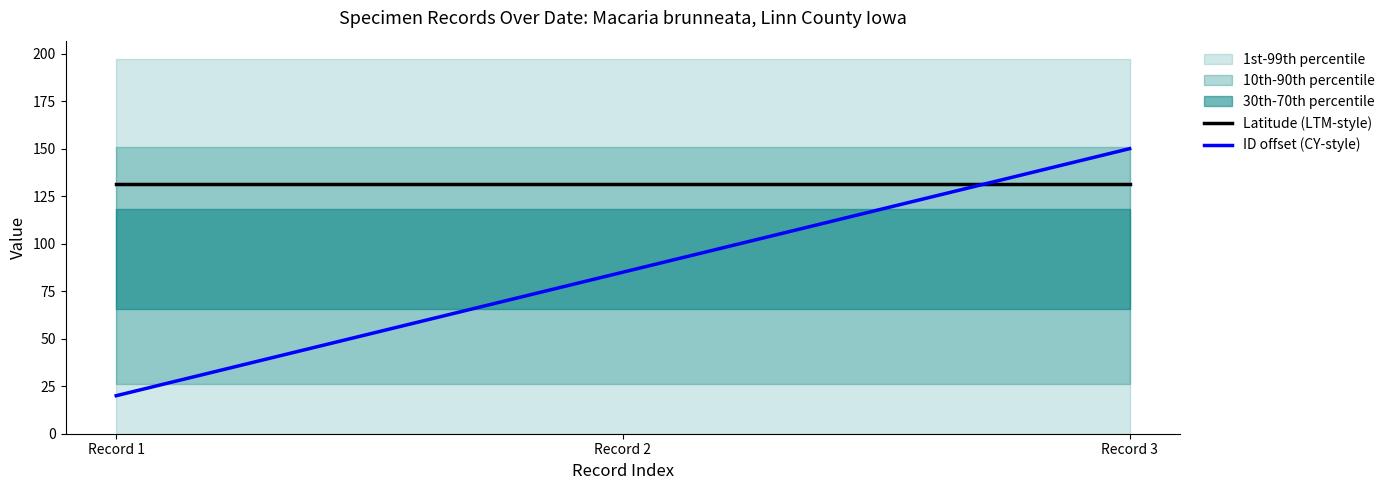

What is the highest value of the Latitude (LTM-style) series?

131.3